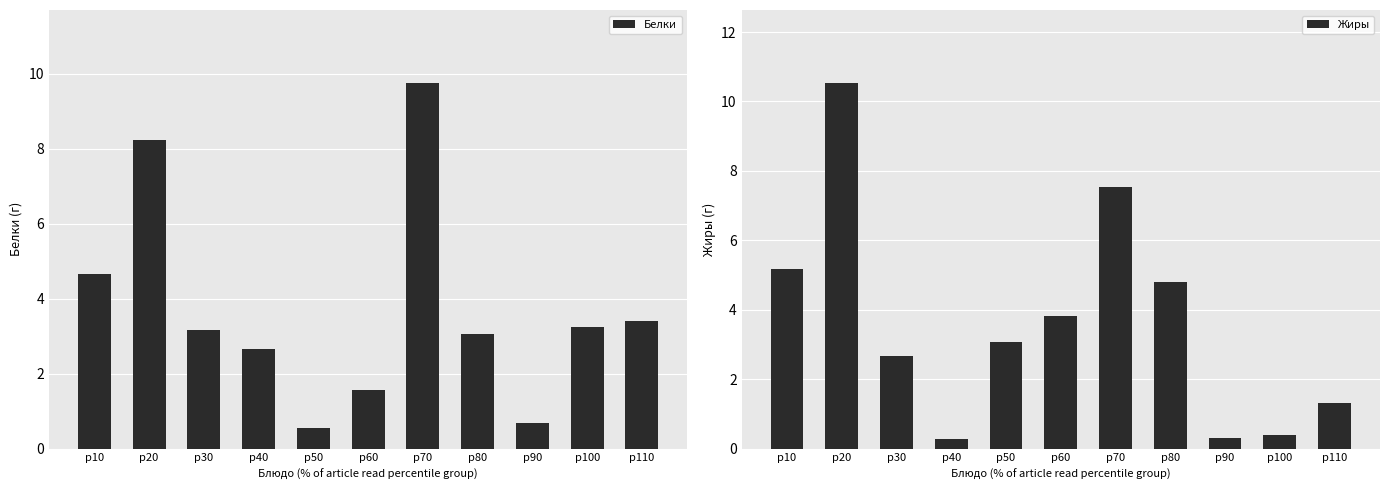

Rank the series by their maximum value, from highest to lowest.

Жиры, Белки